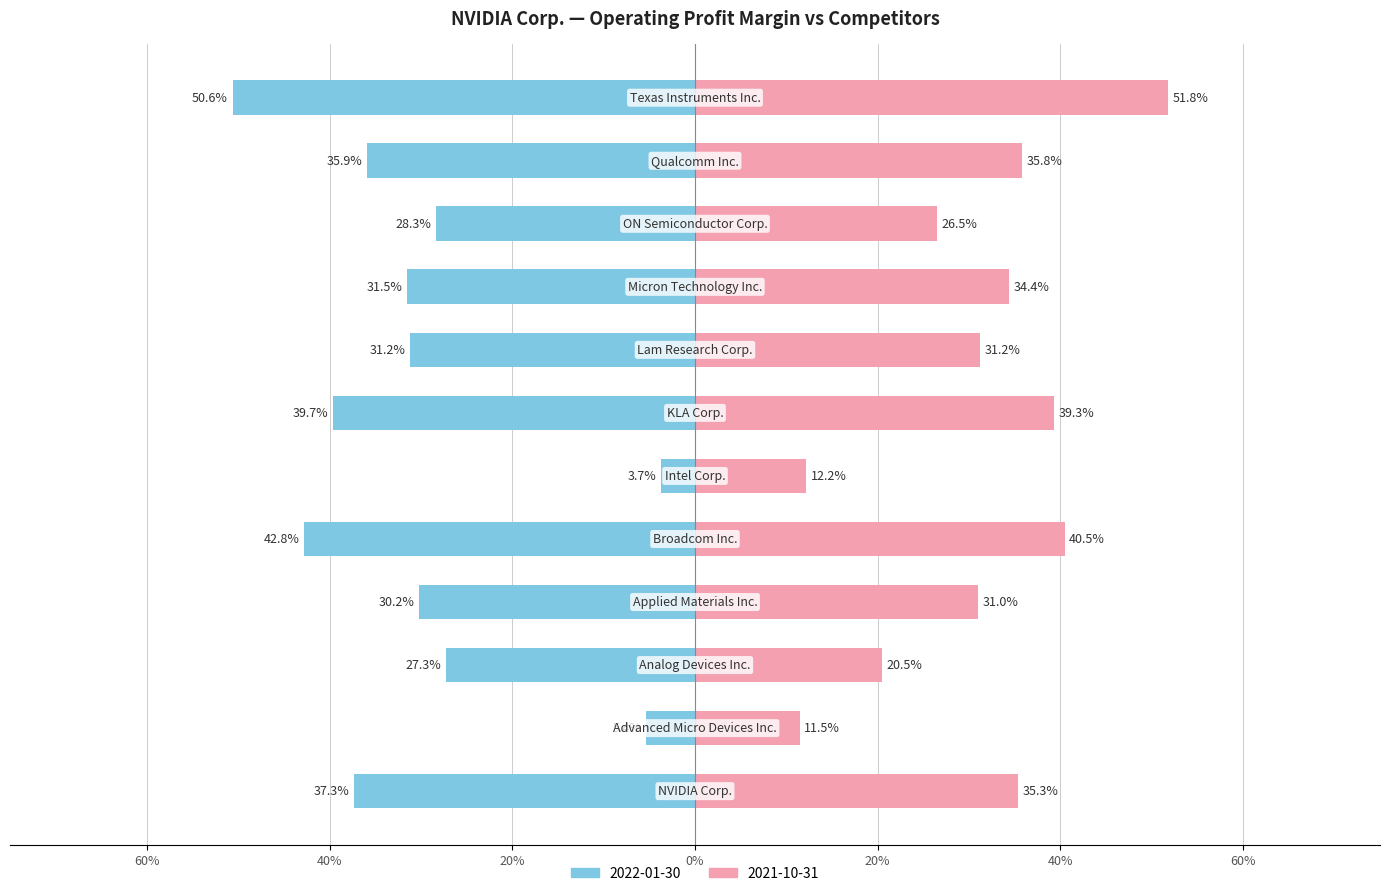

Are the bars horizontal?

Yes